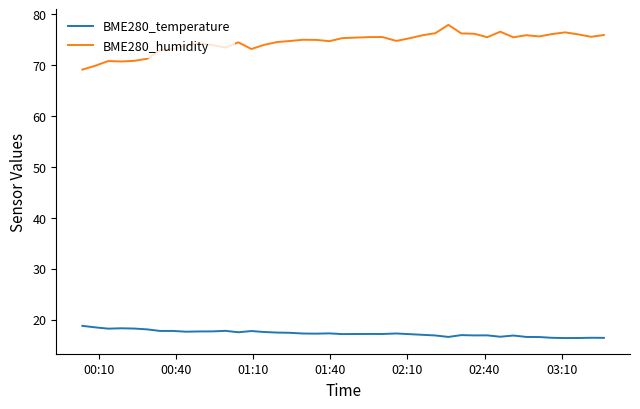

Which series has the largest total across all categories?

BME280_humidity